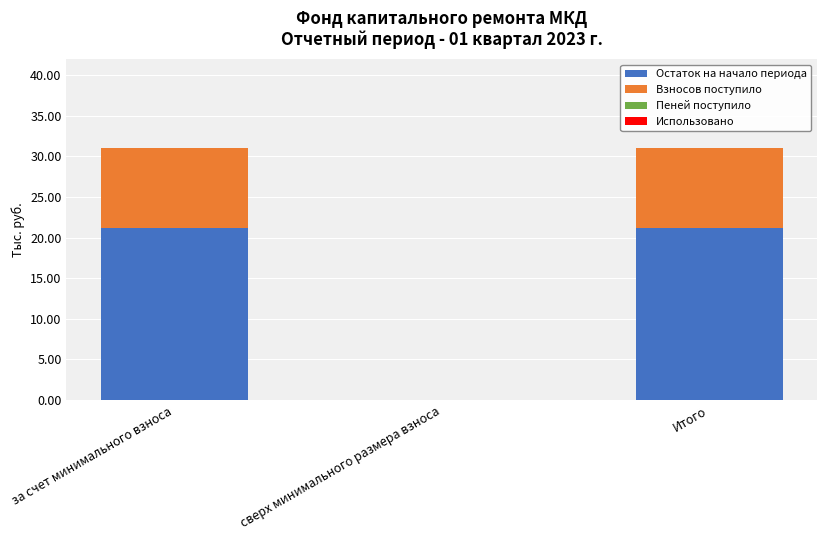

What is the highest value of the Остаток на начало периода series?

21.1